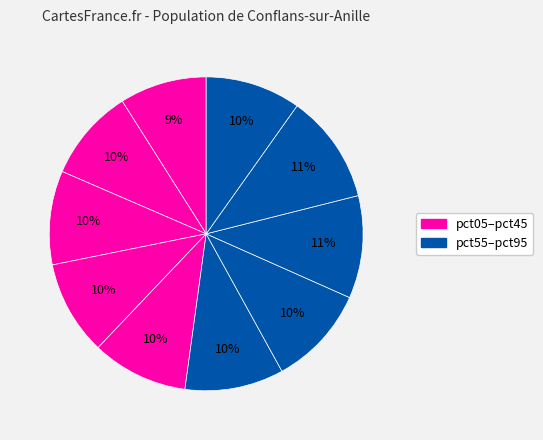

How many slices are in this pie chart?

10